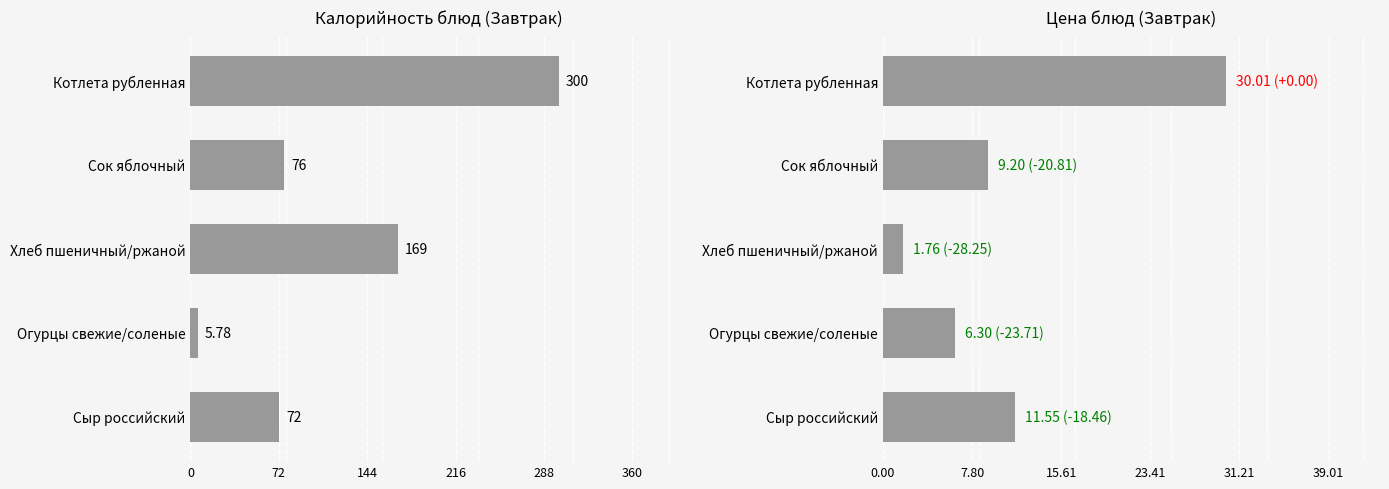

Which series changed the most between Котлета рубленная and Огурцы свежие/соленые?

Калорийность